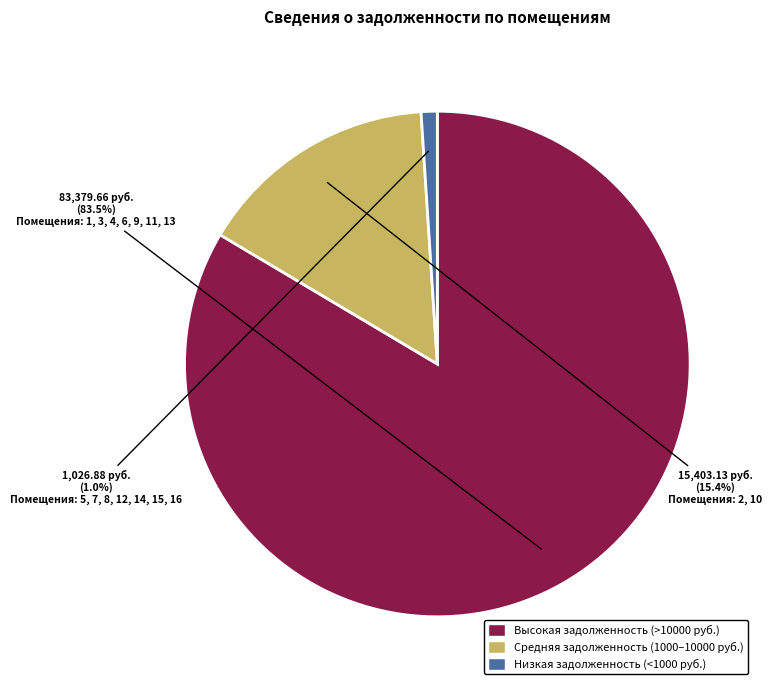

Is there any slice that represents more than half of the pie?

Yes